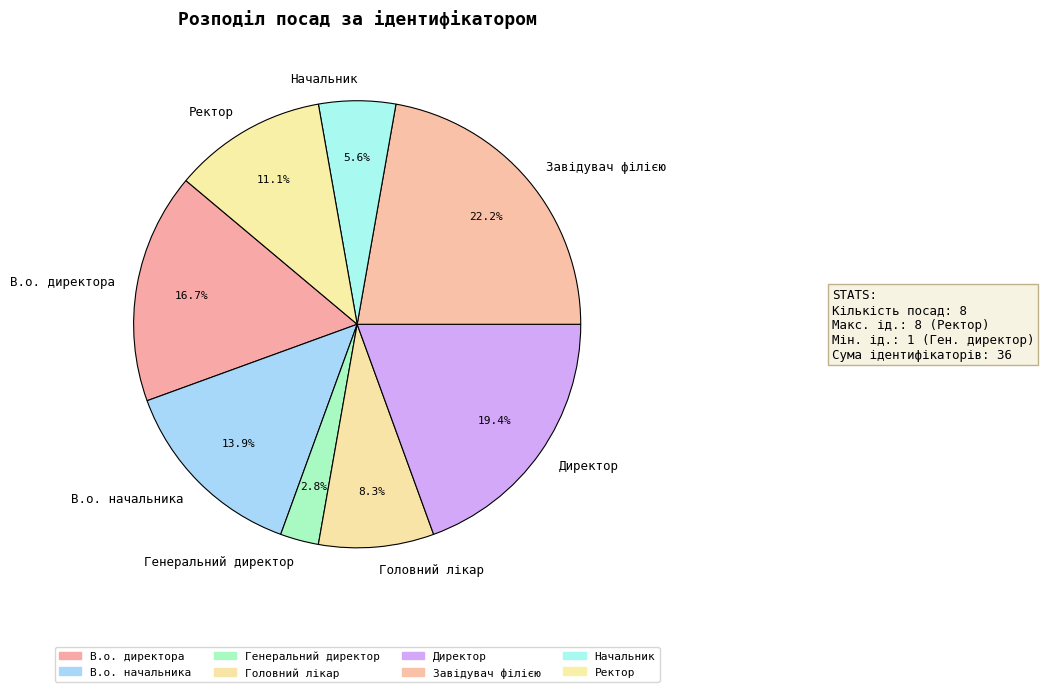

Does Завідувач філією represent more than half of the total?

No